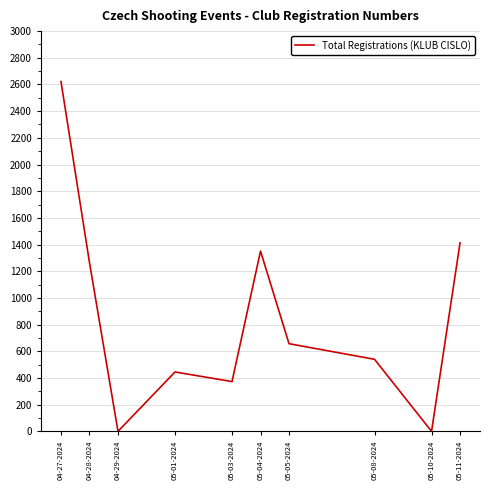

The value at 04-28-2024 is 1265. True or false?

True